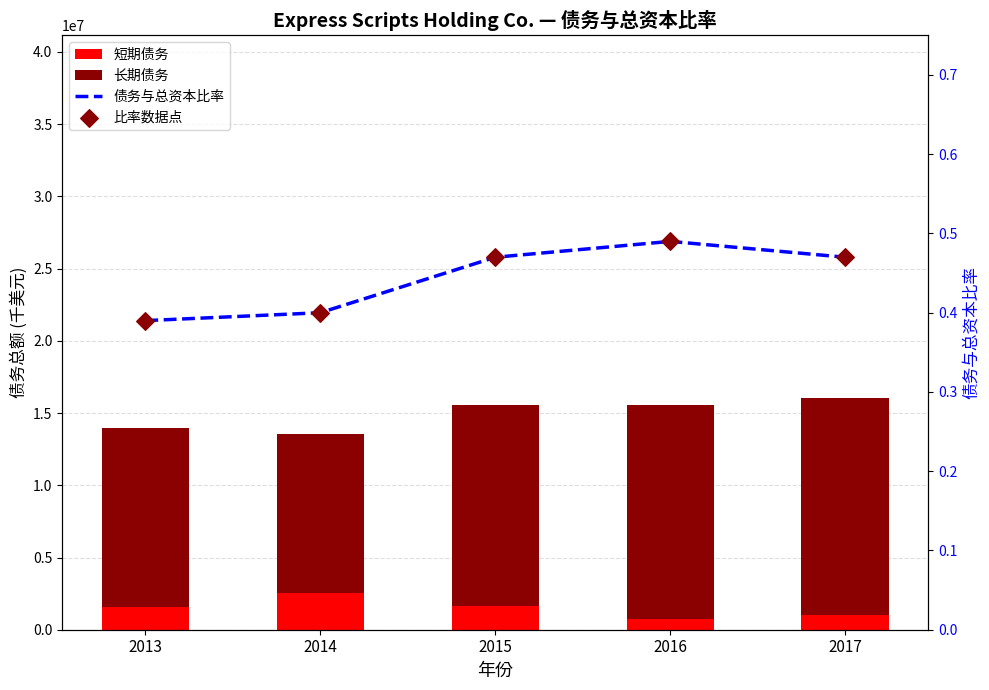

What are all the series names shown in the legend?

短期债务, 长期债务, 债务与总资本比率, 比率数据点